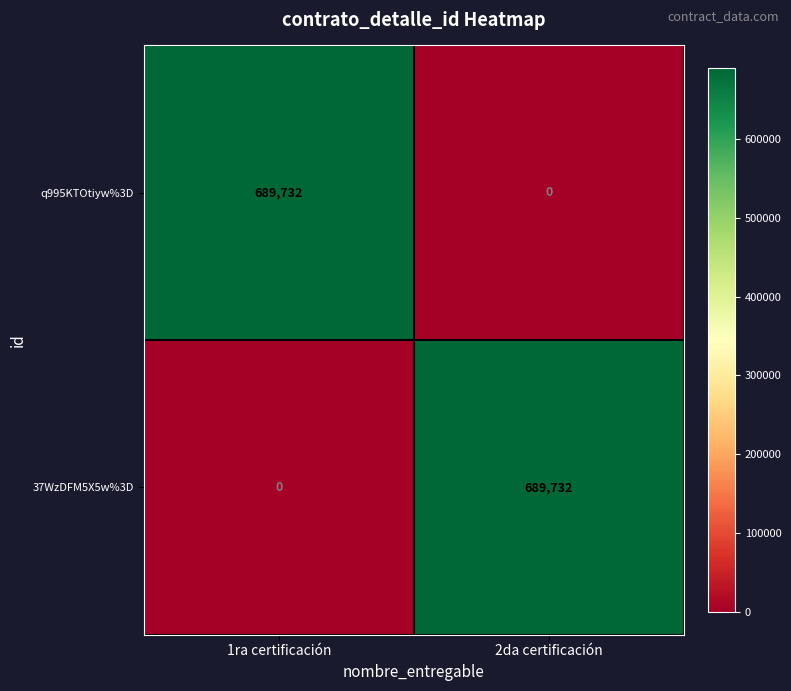

How many data points in 37WzDFM5X5w%3D are less than 689732?

1